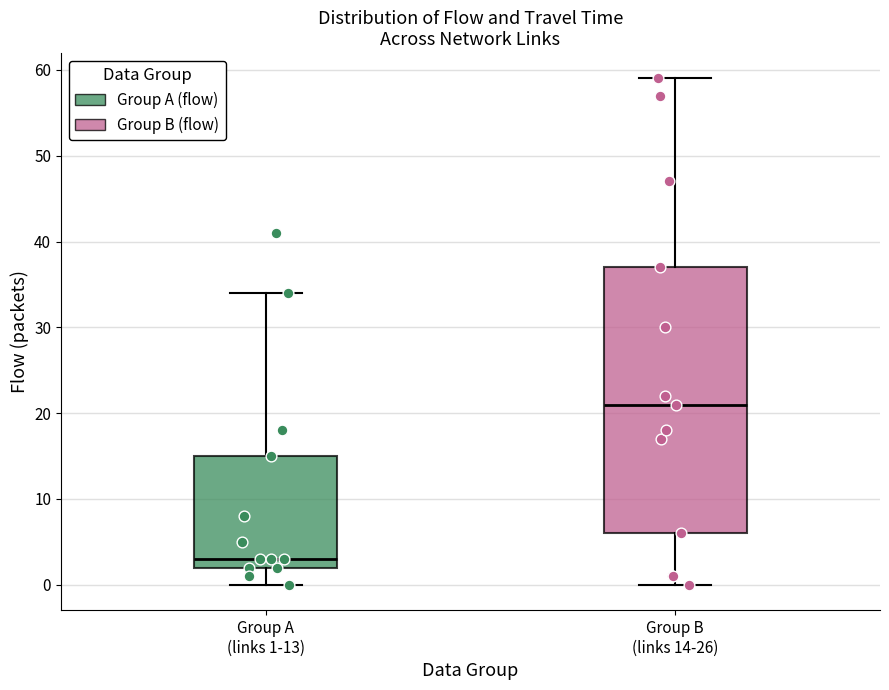

Reading left to right, transcribe this box plot: for each box, give where its median line is, the range the box spans, and where its two whiskers end, as read against the y-axis. The values are not printed on the chart, so give them approximately, as read against the axis.

Group A (links 1-13): median 3, box 2 to 15, whiskers 0 to 34
Group B (links 14-26): median 21, box 6 to 37, whiskers 0 to 59